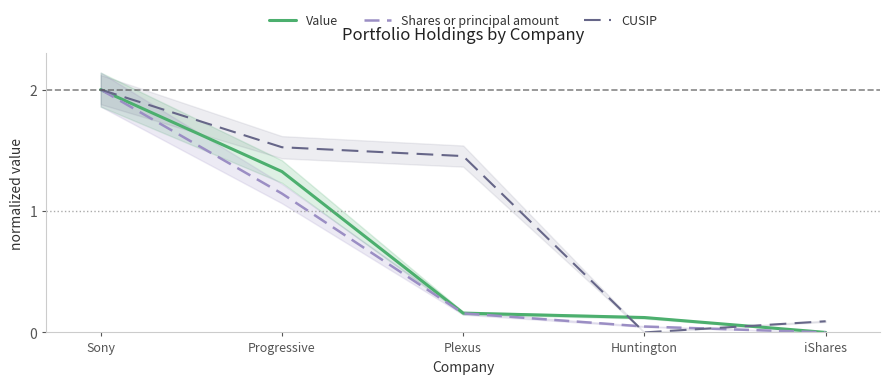

Is the value of Value at Huntington greater than the value of Shares or principal amount at Progressive?

No